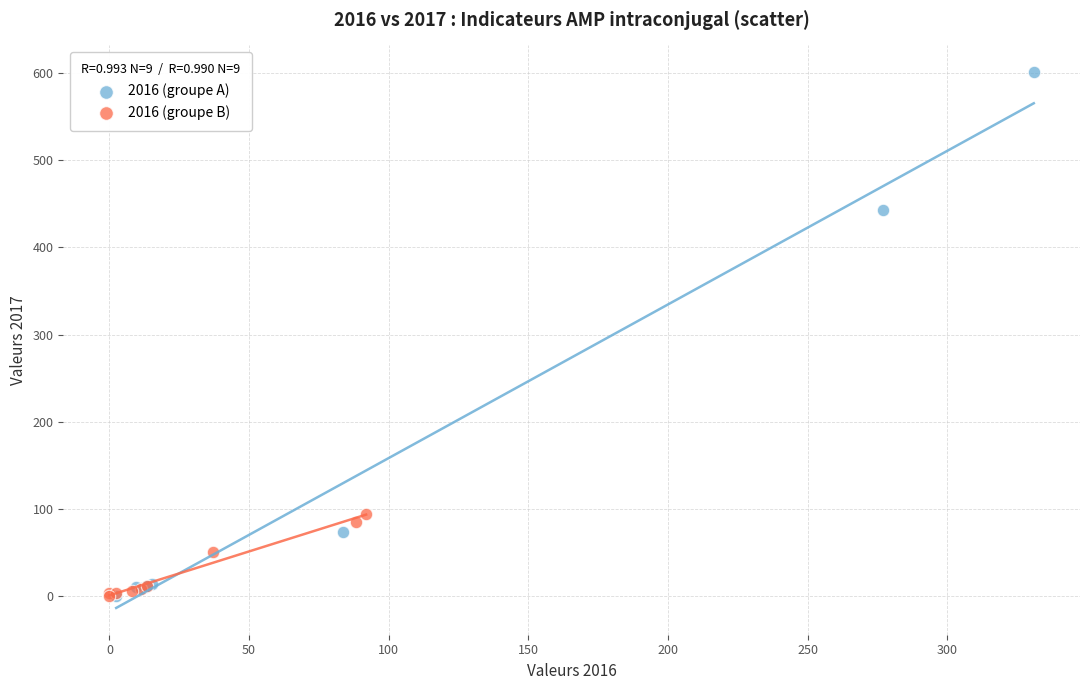

Which series contains the highest Y value?

2016 (groupe A)